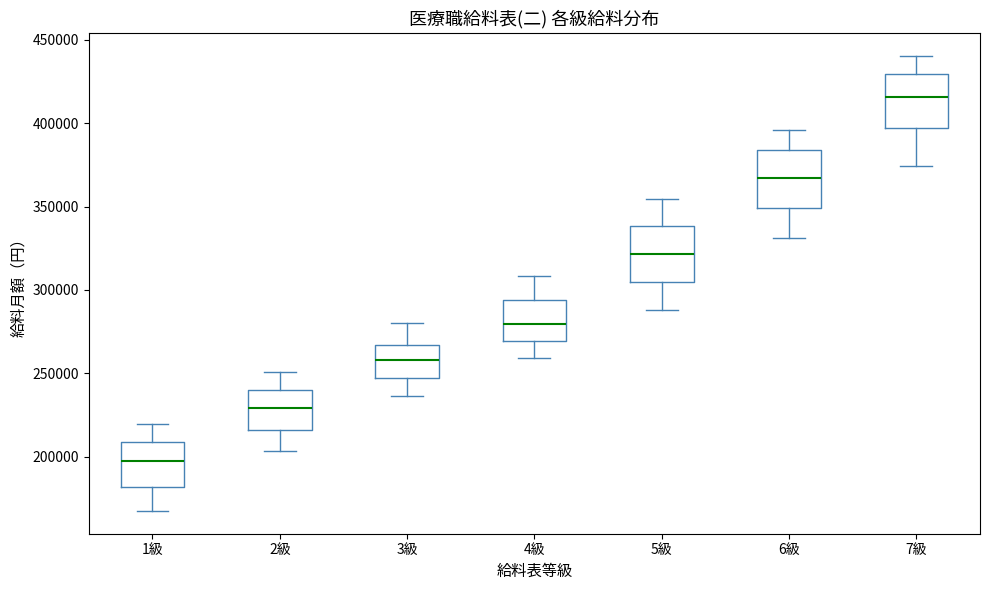

Reading left to right, read every box against the y-axis: the position of its median line, the range the box covers, and the ends of its whiskers. The values are not printed on the chart, so give them approximately, as read against the axis.

1級: median 195000, box 180000 to 210000, whiskers 170000 to 220000
2級: median 230000, box 215000 to 240000, whiskers 205000 to 250000
3級: median 260000, box 245000 to 265000, whiskers 235000 to 280000
4級: median 280000, box 270000 to 295000, whiskers 260000 to 310000
5級: median 320000, box 305000 to 340000, whiskers 290000 to 355000
6級: median 365000, box 350000 to 385000, whiskers 330000 to 395000
7級: median 415000, box 395000 to 430000, whiskers 375000 to 440000